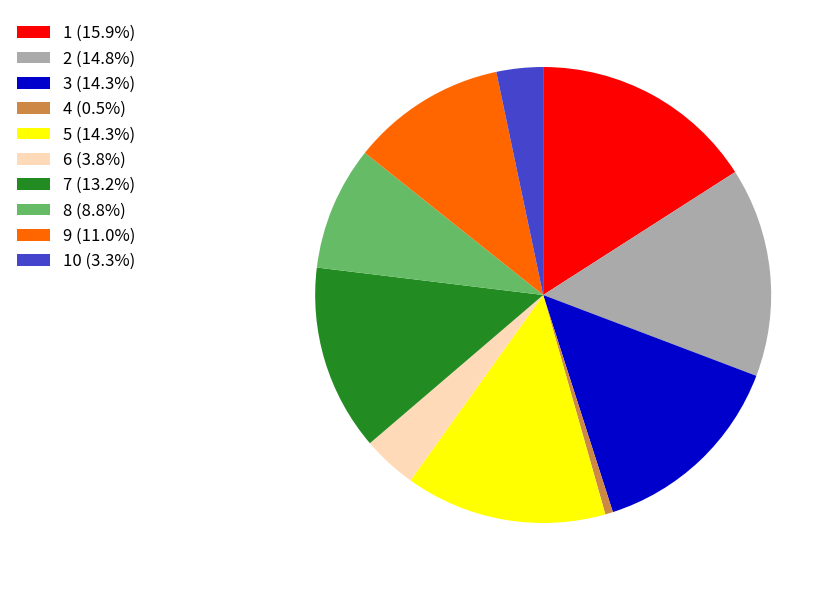

Do 4 (0.5%) and 3 (14.3%) together represent more than half of the pie?

No